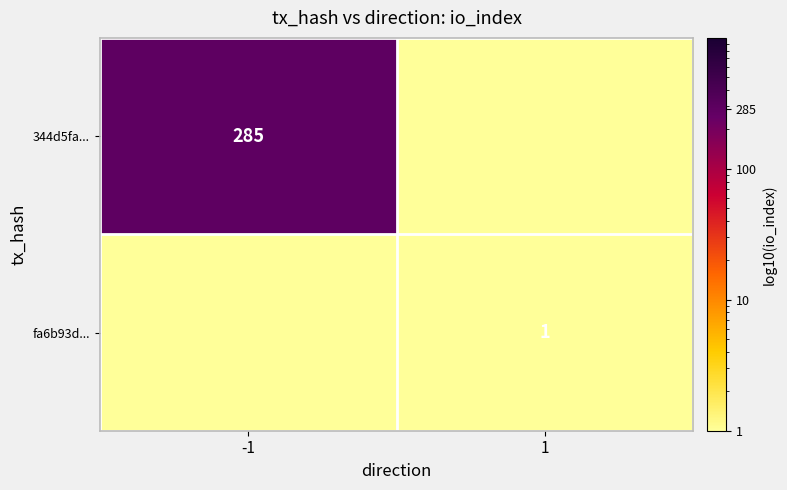

At which category does the chart reach its peak across all series?

-1